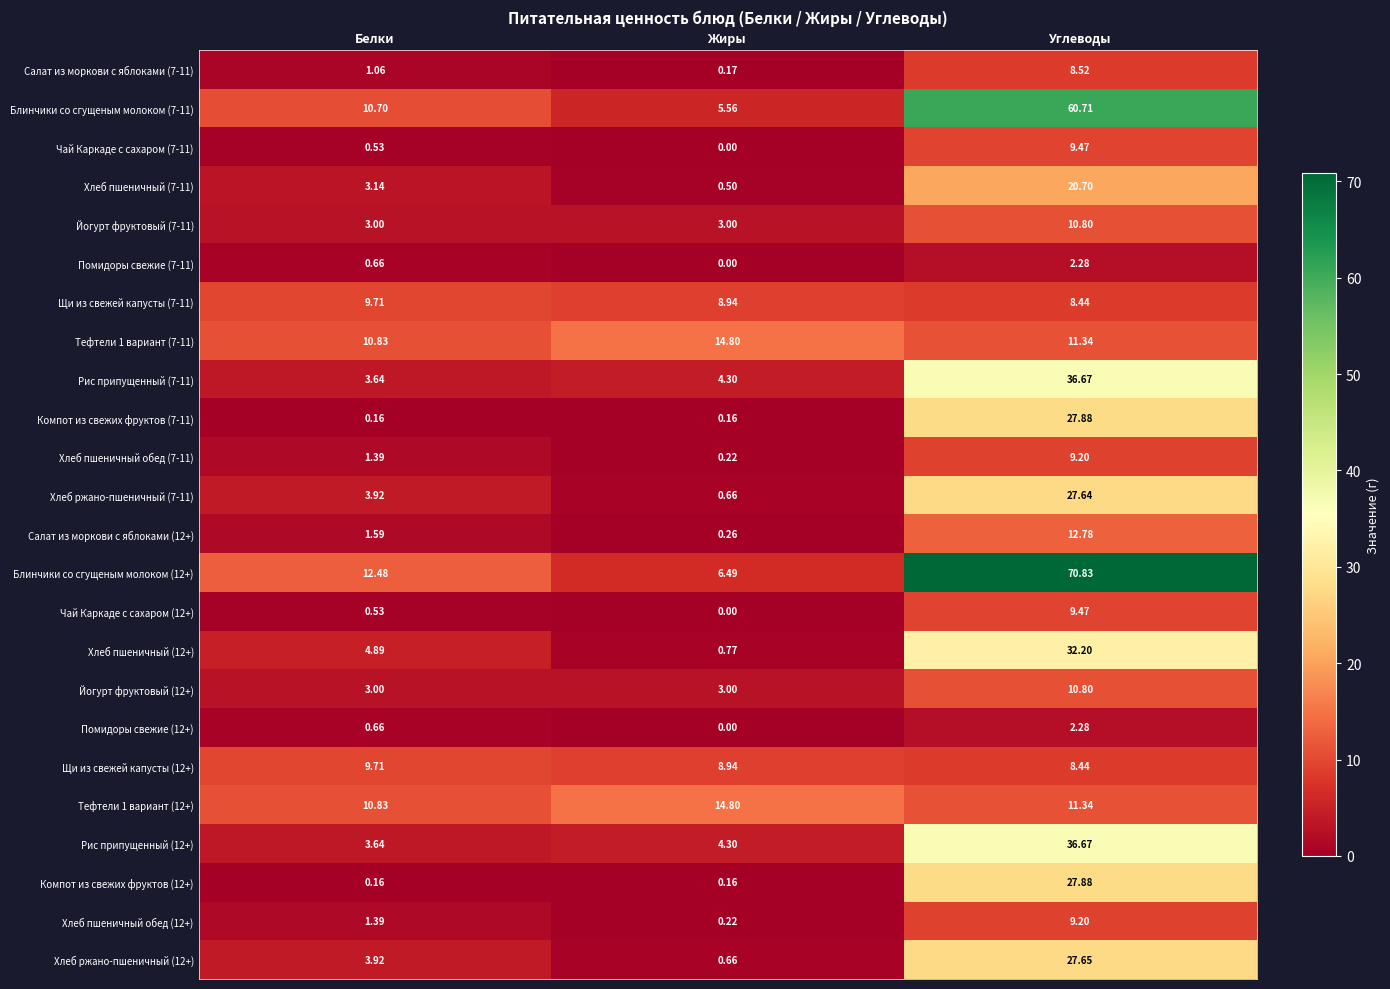

Where does the Хлеб пшеничный обед (7-11) series first go above 1?

Белки